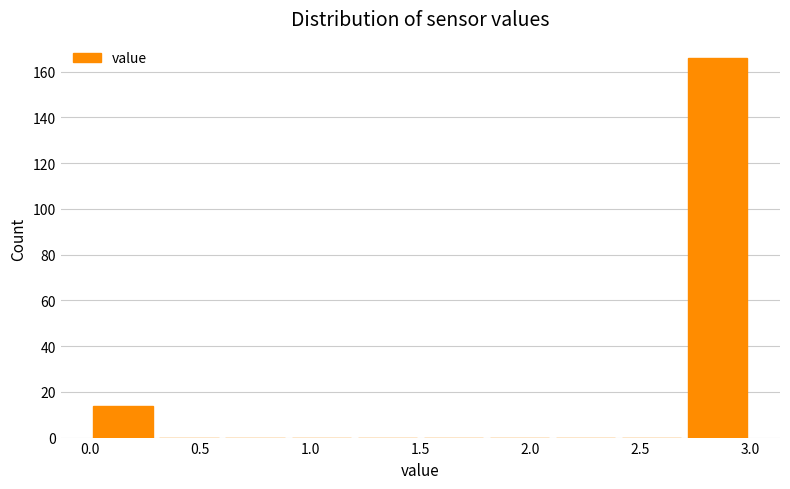

Reading left to right, transcribe this chart: for each bar, give the range it covers on the x-axis and its height. The values are not printed on the chart, so give them approximately, as read against the axis.

0.0 to 0.3: 14
0.3 to 0.6: 0
0.6 to 0.9: 0
0.9 to 1.2: 0
1.2 to 1.5: 0
1.5 to 1.8: 0
1.8 to 2.1: 0
2.1 to 2.4: 0
2.4 to 2.7: 0
2.7 to 3.0: 166